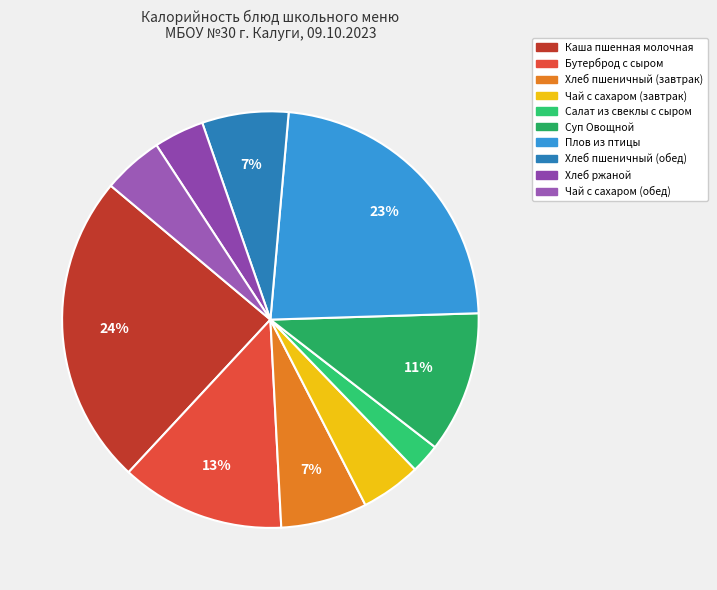

Which slice is the smallest?

Салат из свеклы с сыром